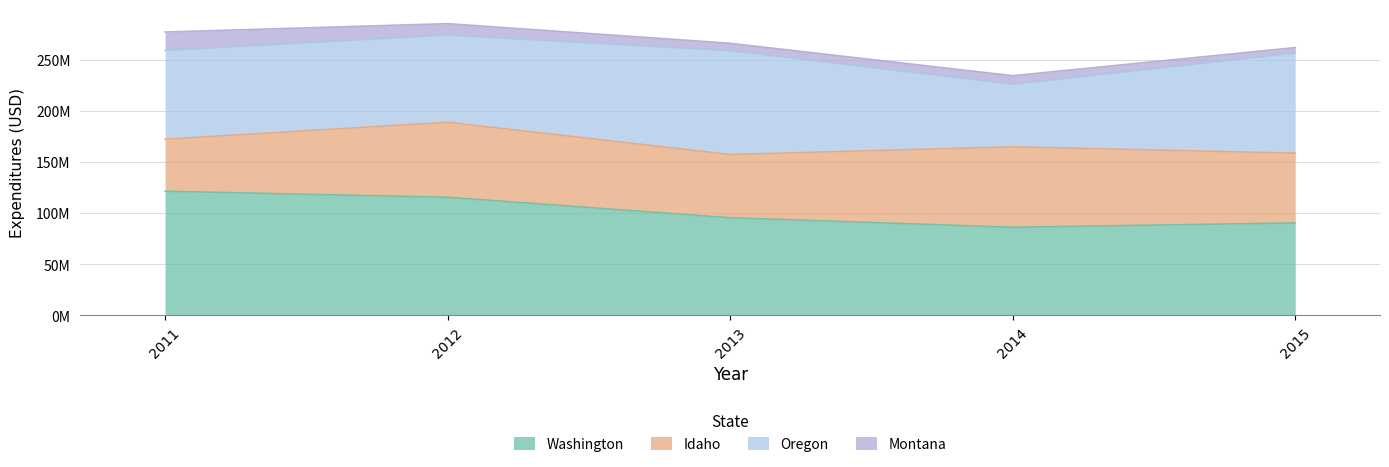

How many data points in Oregon are less than 86884303?

2